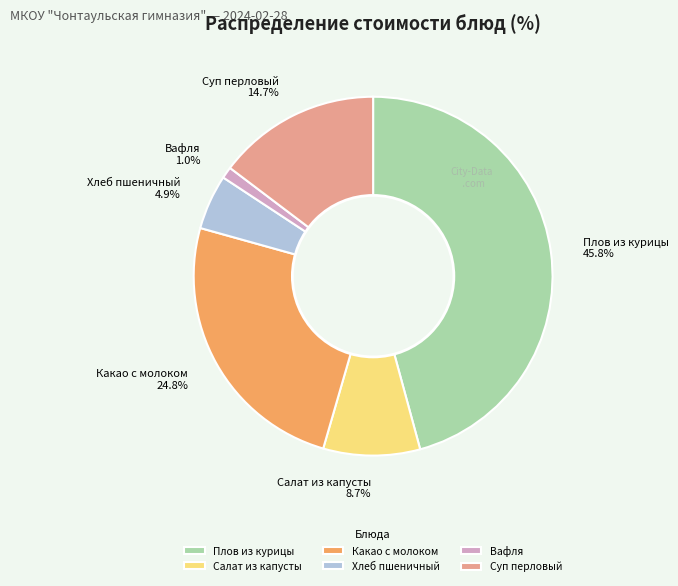

To the nearest percent, what portion does Салат из капусты represent?

9%